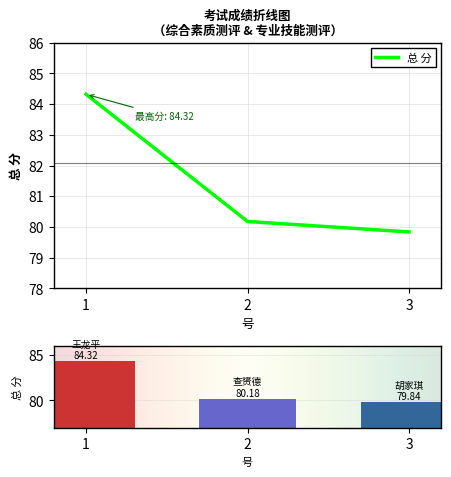

The chart shows a value of 133.6 at 1. True or false?

False